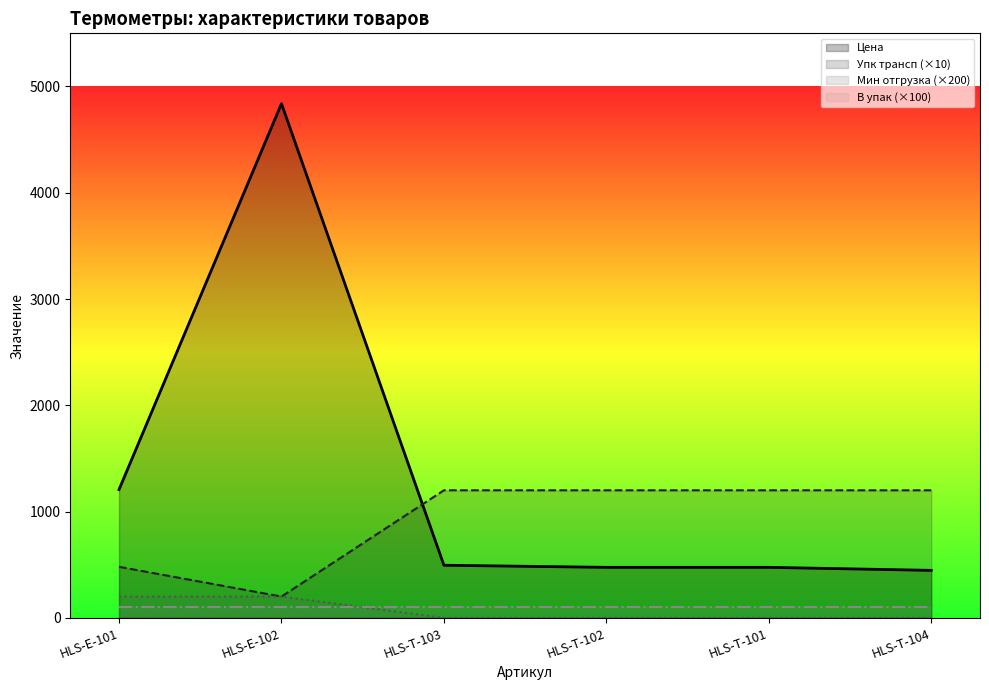

What is the maximum value for Упк трансп (×10)?

1200.0